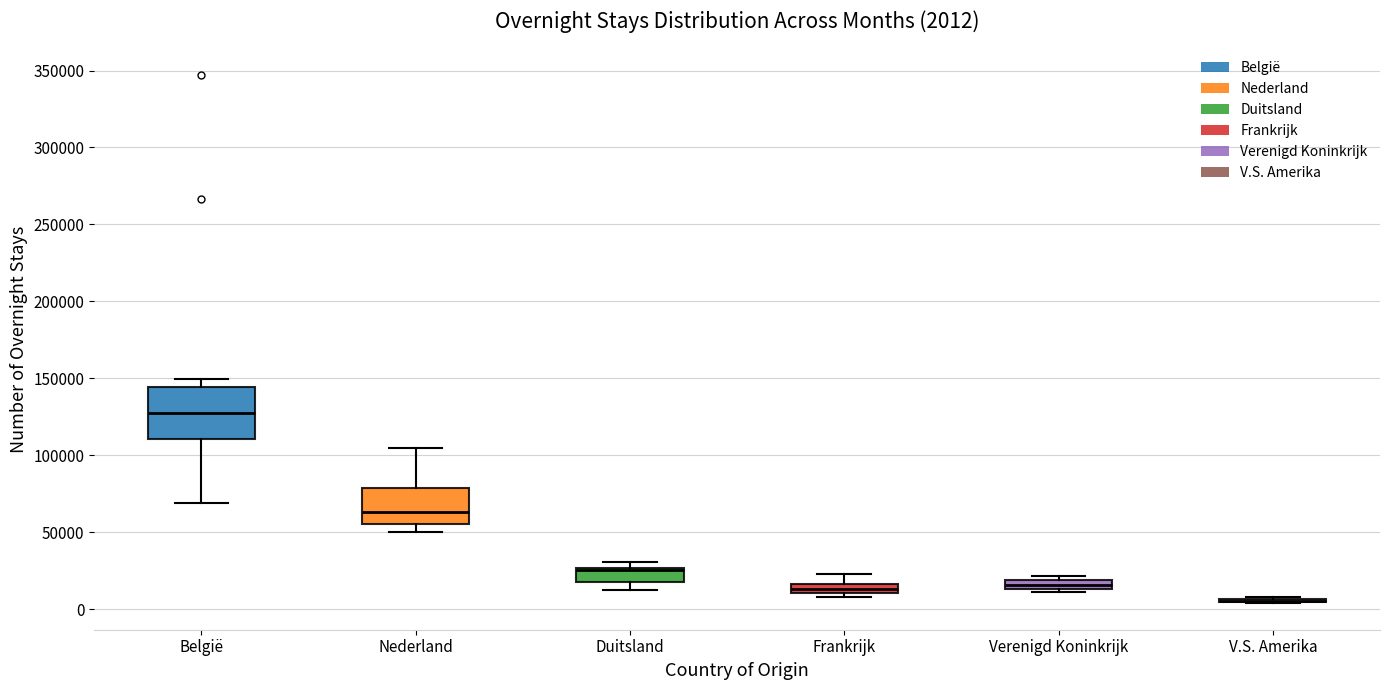

Comparing the boxes themselves (not the whiskers), which one is the tallest?

België